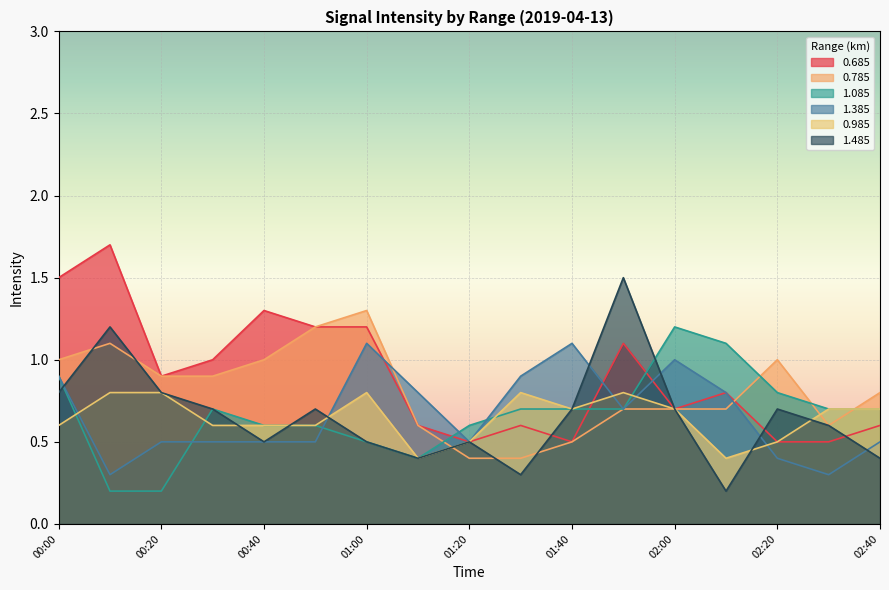

What is the approximate value of 0.685 at 01:00?

1.2